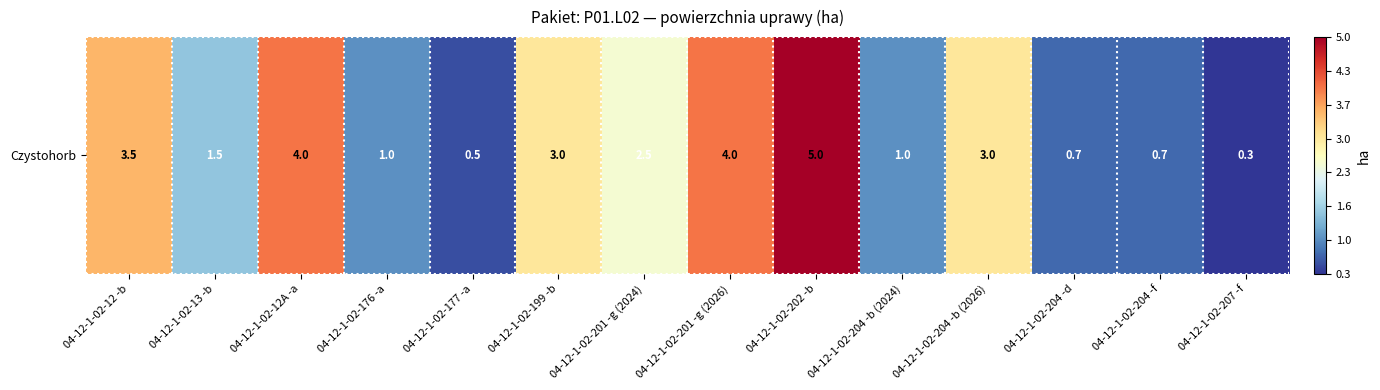

The value at 04-12-1-02-201 -g (2024) is 2.5. True or false?

True